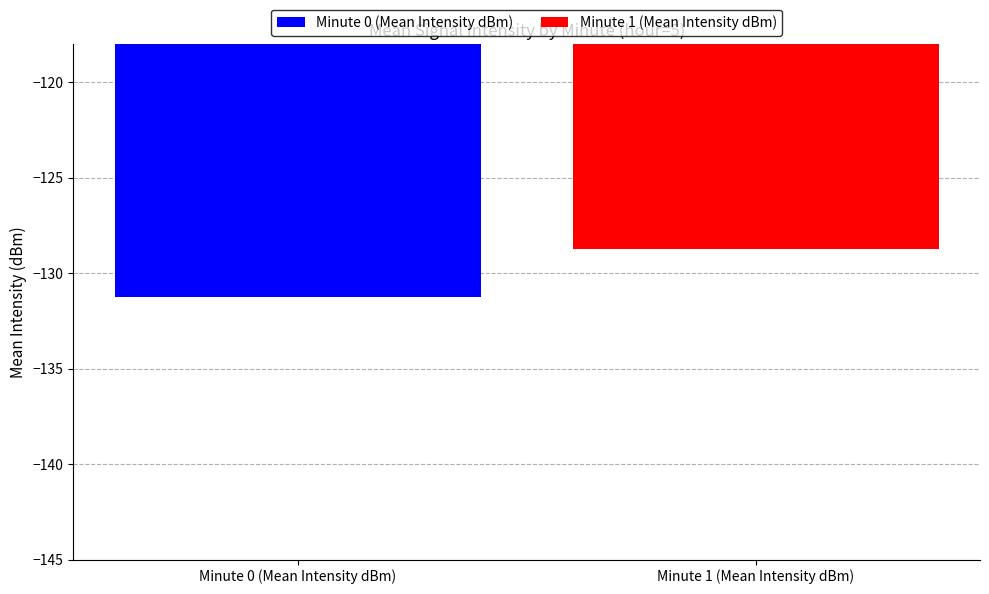

What is the highest value of the Minute 1 (Mean Intensity dBm) series?

-128.8